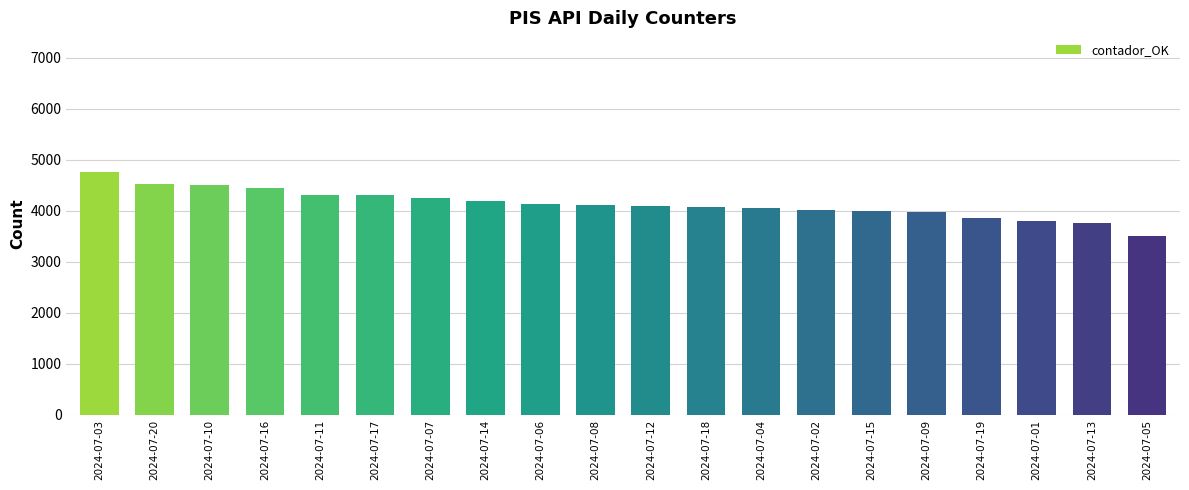

Where does the data first go above 4123?

2024-07-03